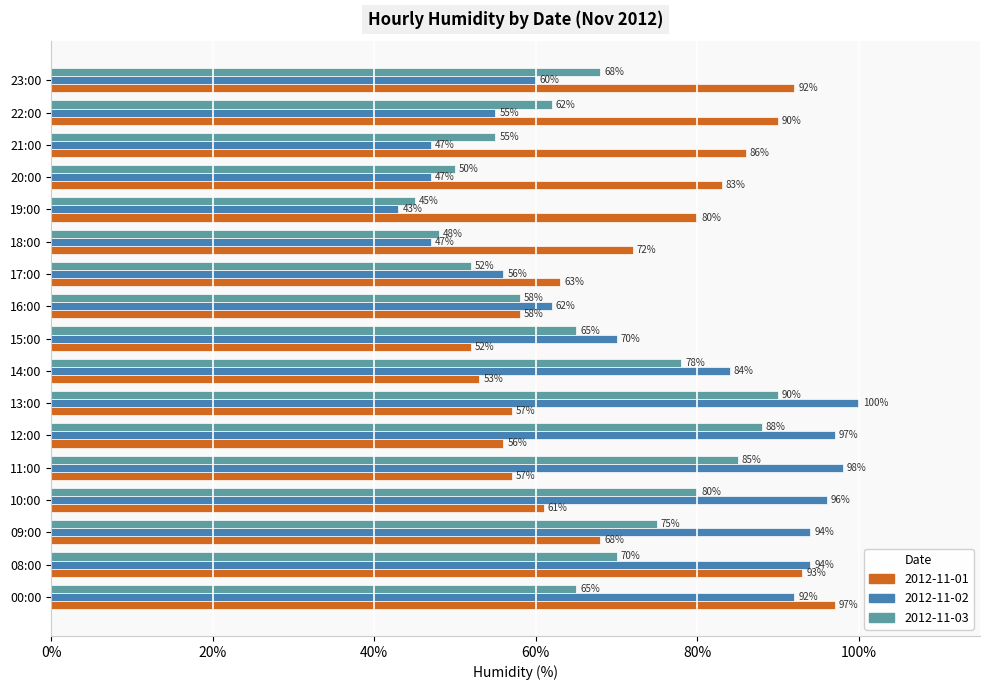

What is the approximate value of 2012-11-01 at 10:00, to the nearest 5?

60